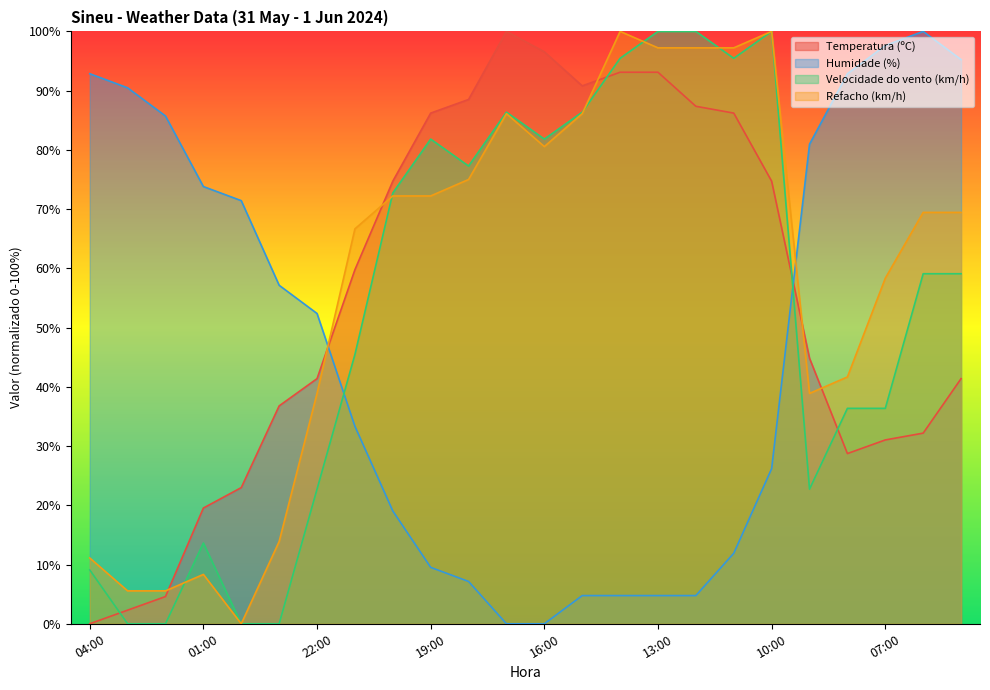

Which category has the highest value across all series?

17:00